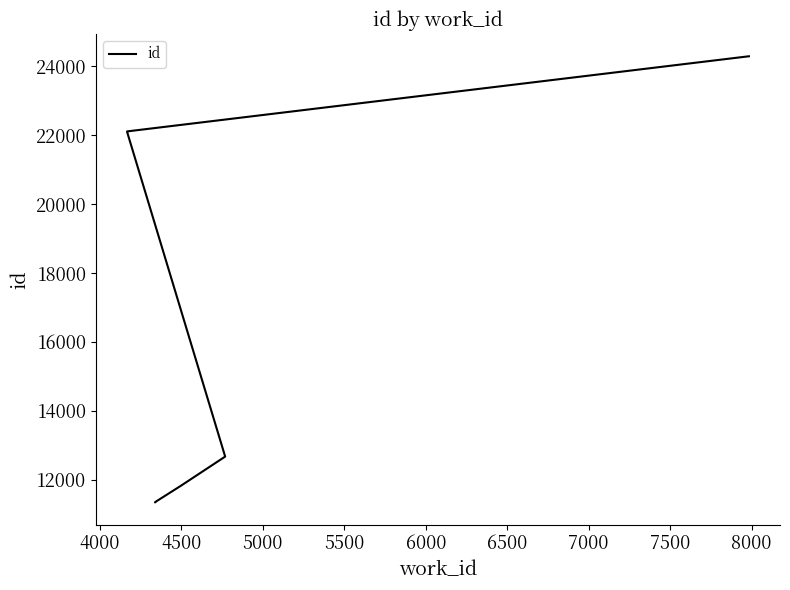

What is the greatest value displayed?

24296